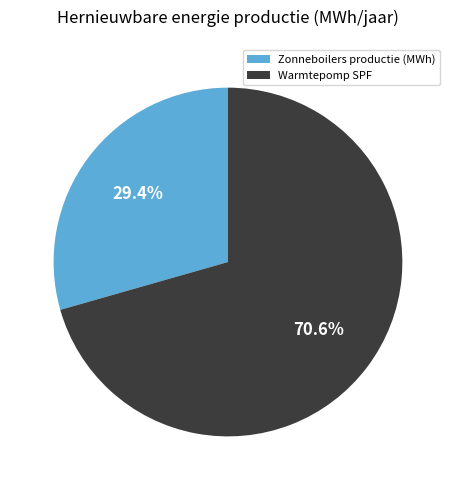

How many segments does this pie chart have?

2